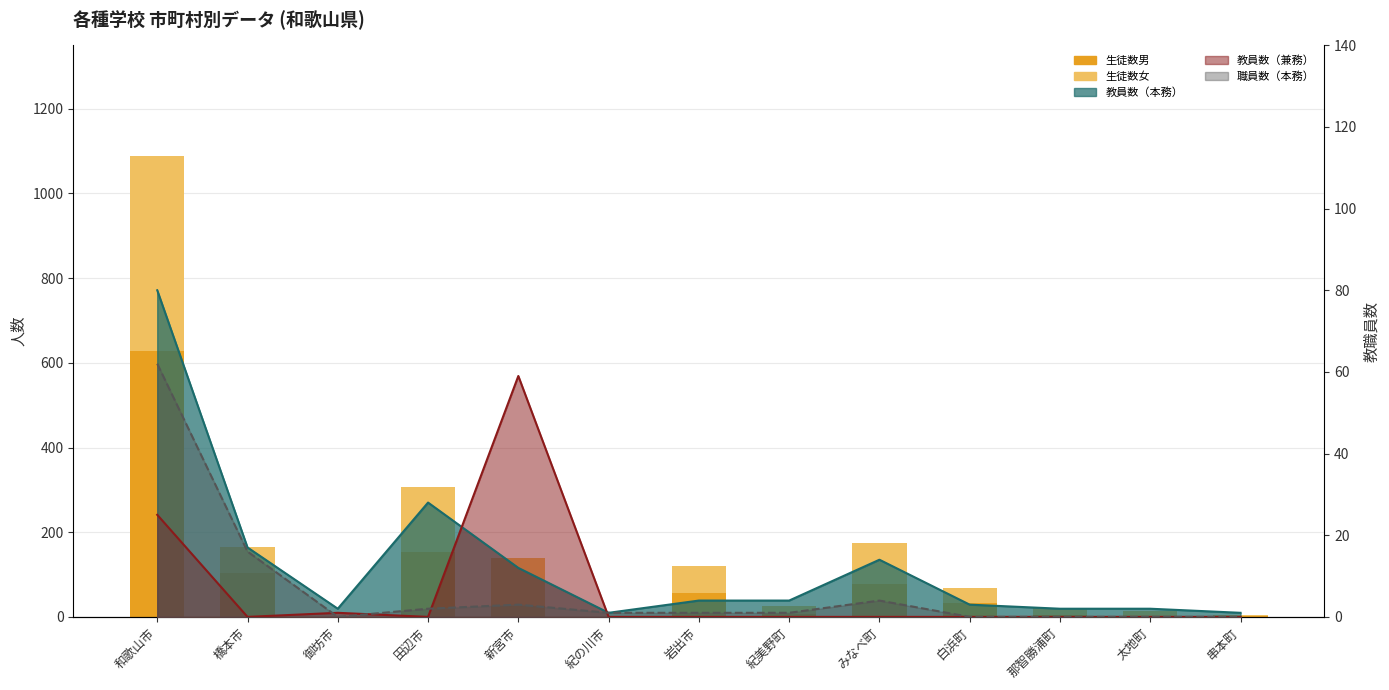

How many values in the 生徒数男 series are below 25?

6